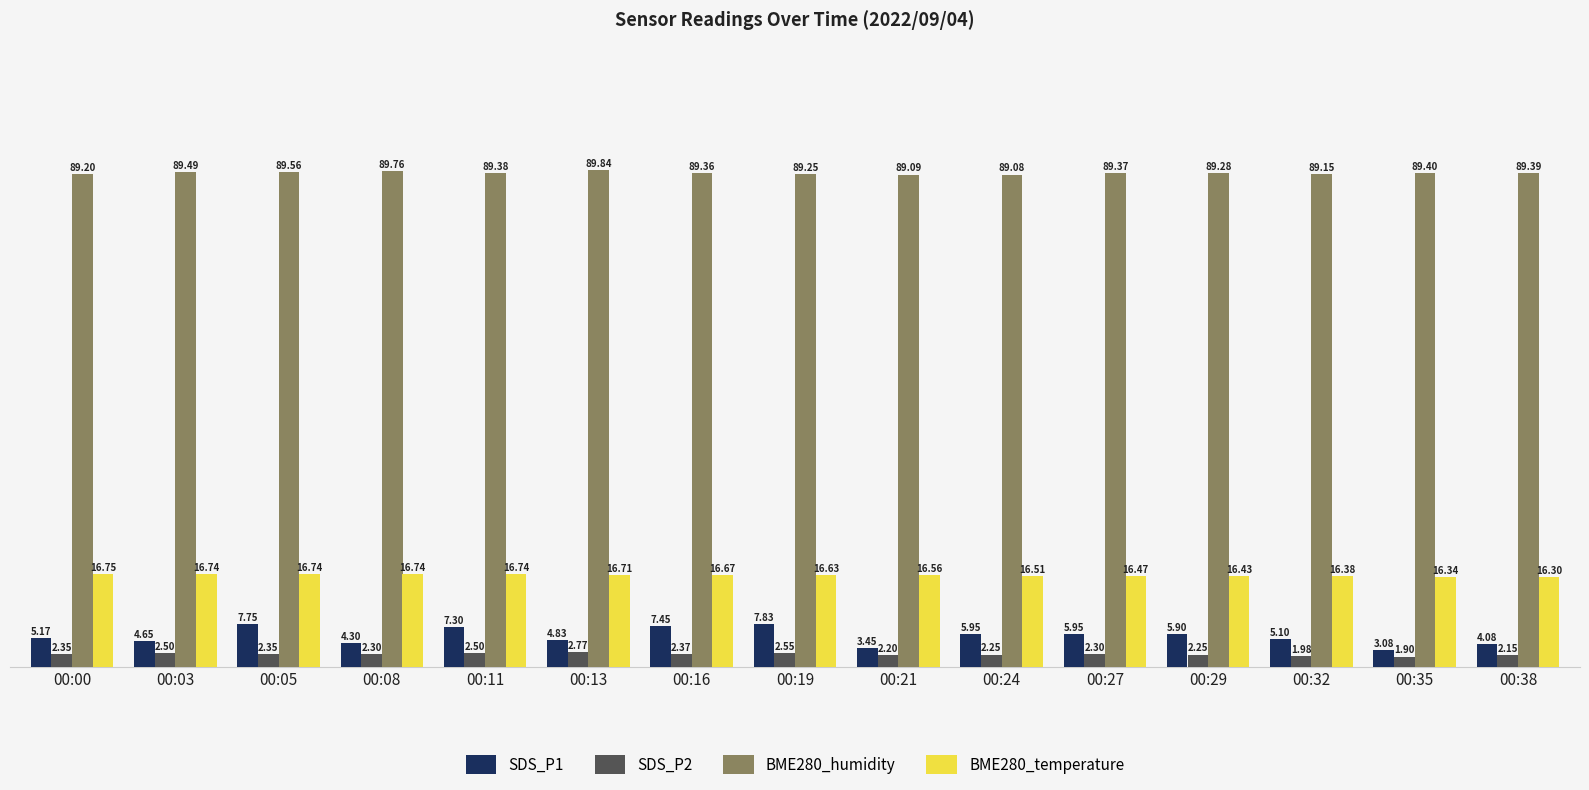

Which series changed the most between 00:05 and 00:32?

SDS_P1